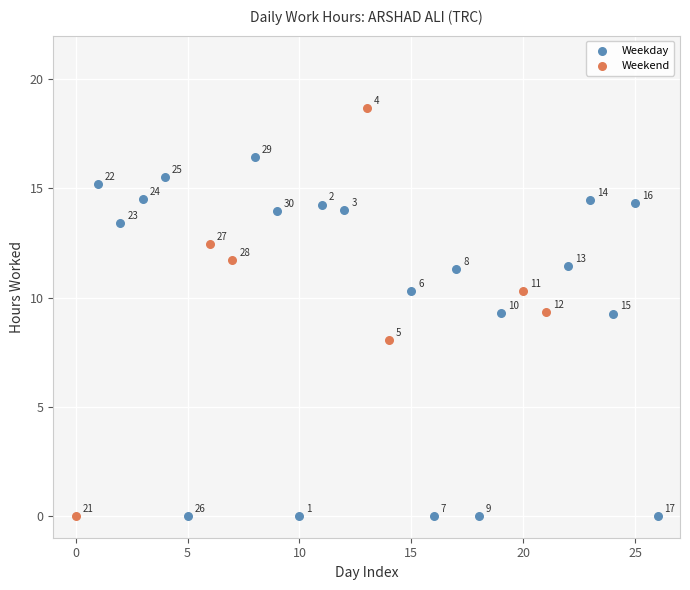

Which series has the largest Y range (max minus min)?

Weekend